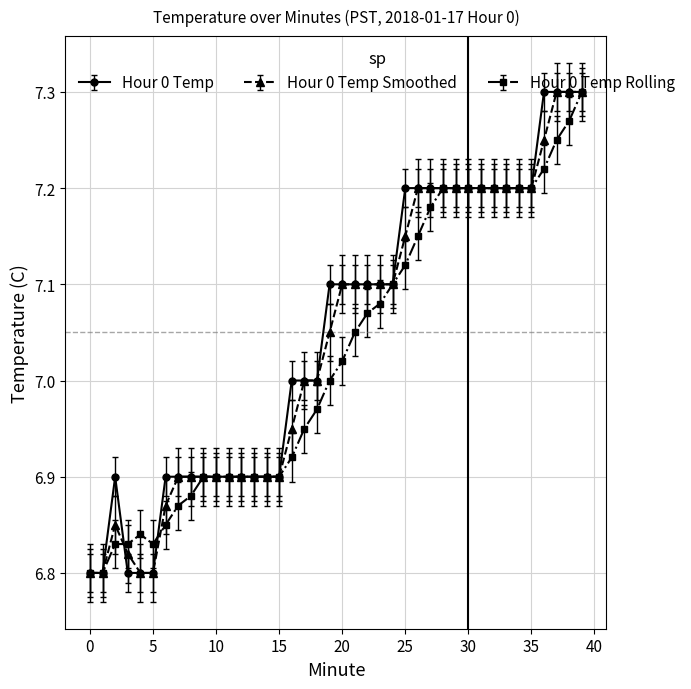

How many times do Hour 0 Temp and Hour 0 Temp Rolling cross each other?

2